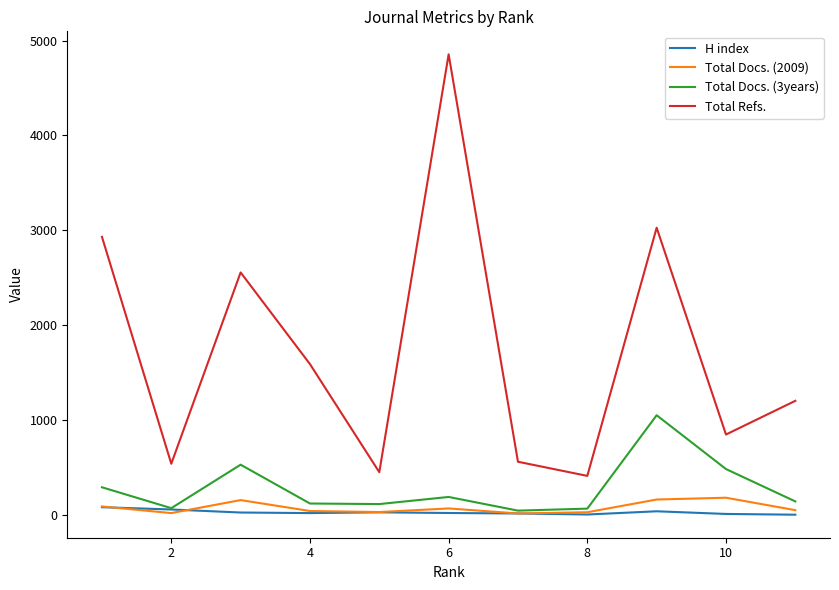

After their last crossing, which series has the higher values: Total Docs. (2009) or H index?

Total Docs. (2009)